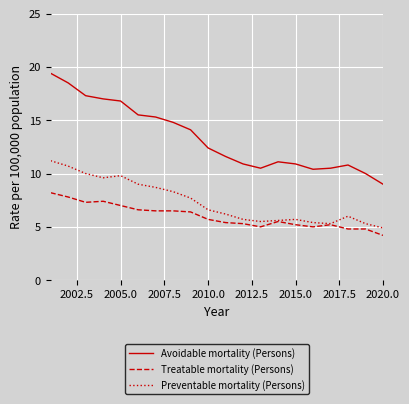

Which series has the widest spread of values?

Avoidable mortality (Persons)